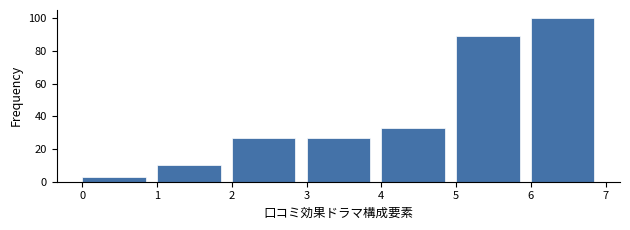

What is the height of the bar covering 0 to 1 on the x-axis? The values are not printed on the chart, so give them approximately, as read against the axis.

4